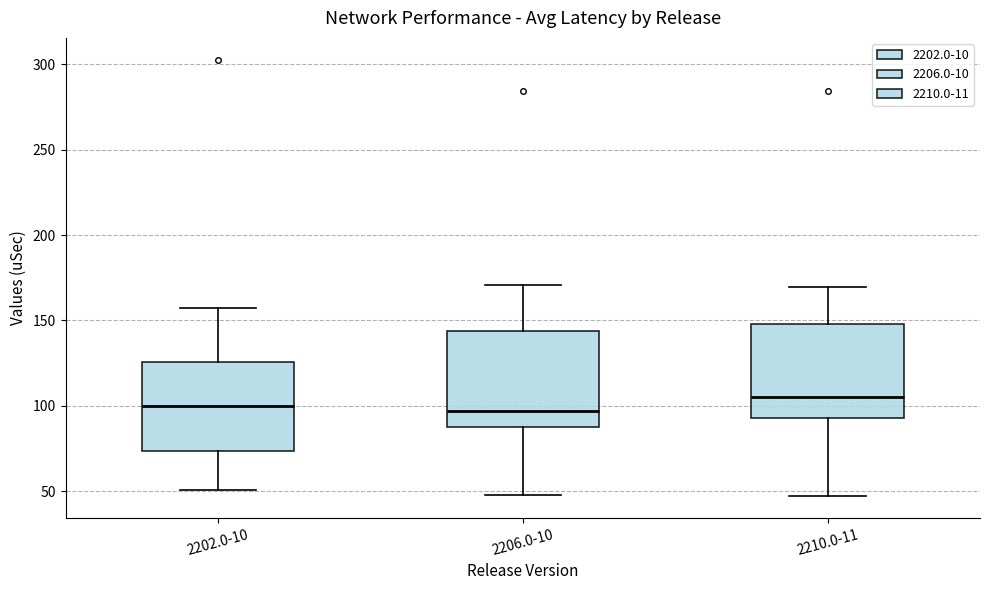

Reading left to right, read every box against the y-axis: the position of its median line, the range the box covers, and the ends of its whiskers. The values are not printed on the chart, so give them approximately, as read against the axis.

2202.0-10: median 100, box 75 to 125, whiskers 50 to 155
2206.0-10: median 95, box 90 to 145, whiskers 50 to 170
2210.0-11: median 105, box 95 to 150, whiskers 45 to 170